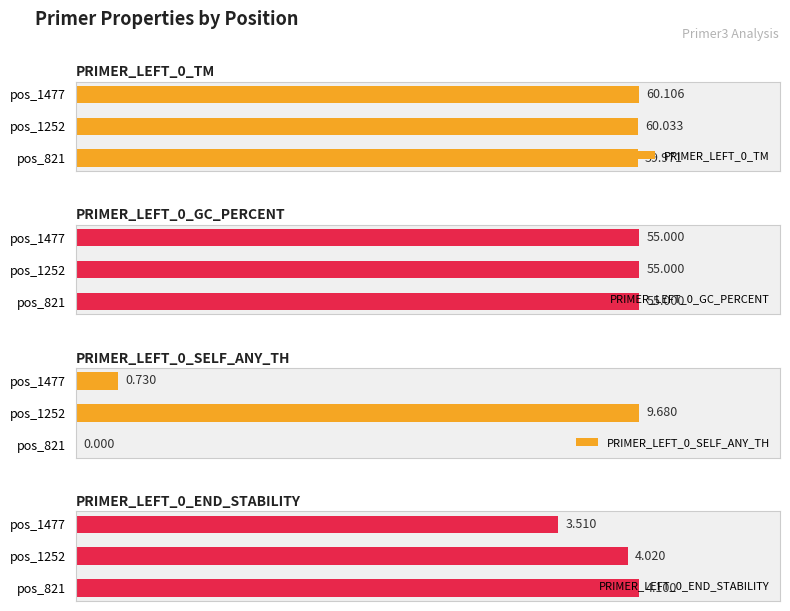

True or false: PRIMER_LEFT_0_END_STABILITY has a value of 2.0 at pos_1477.

False